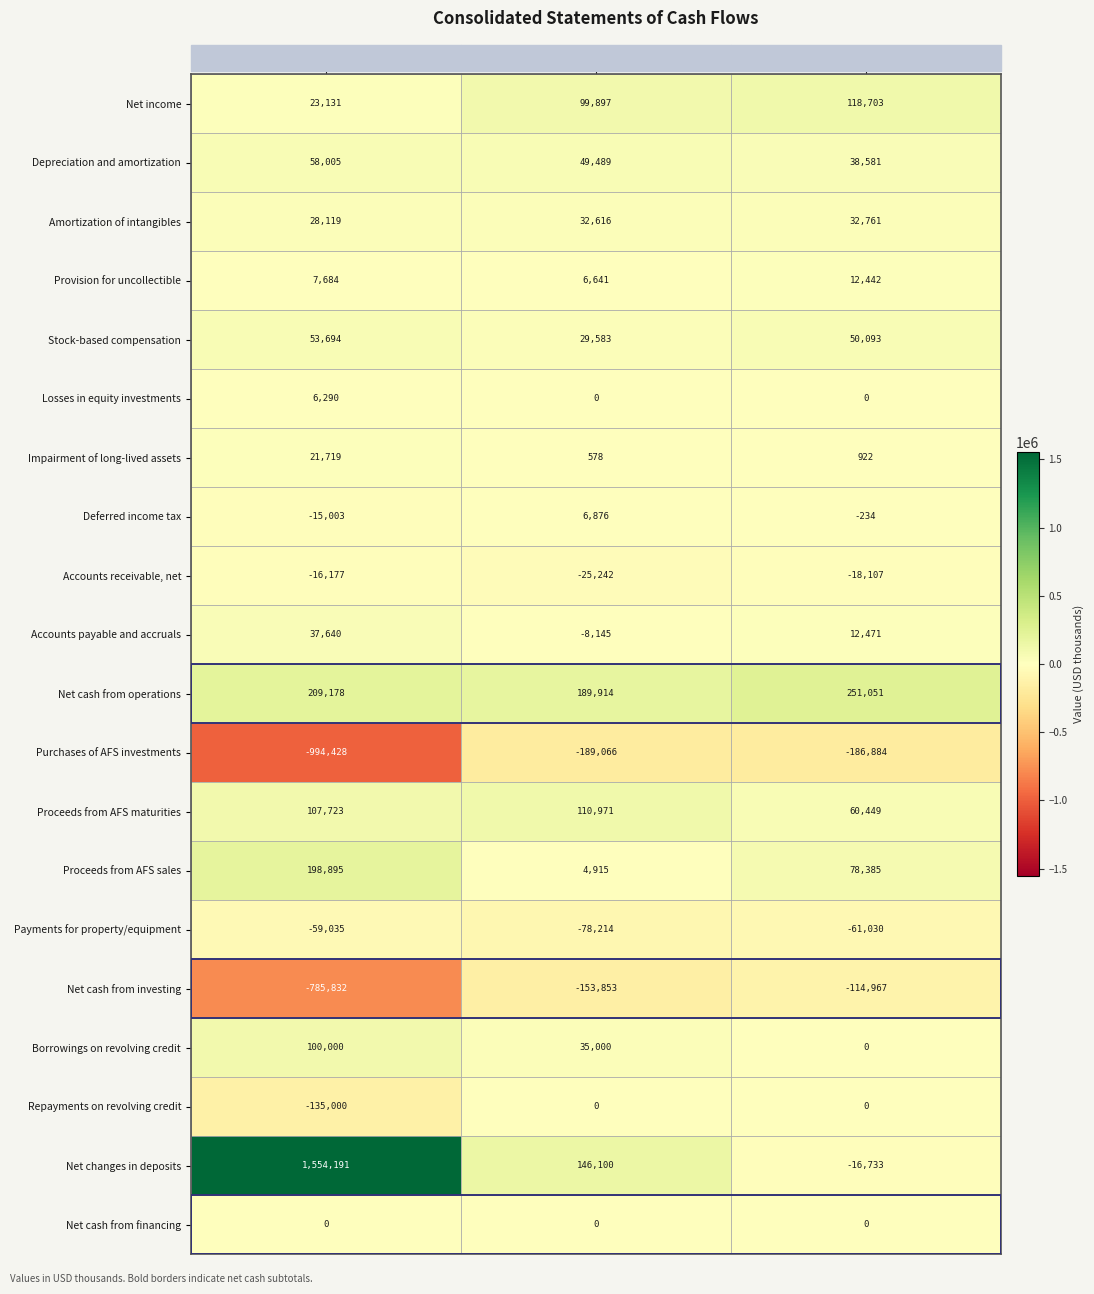

What is the difference between the highest and lowest values at Dec. 31, 2019?

378980